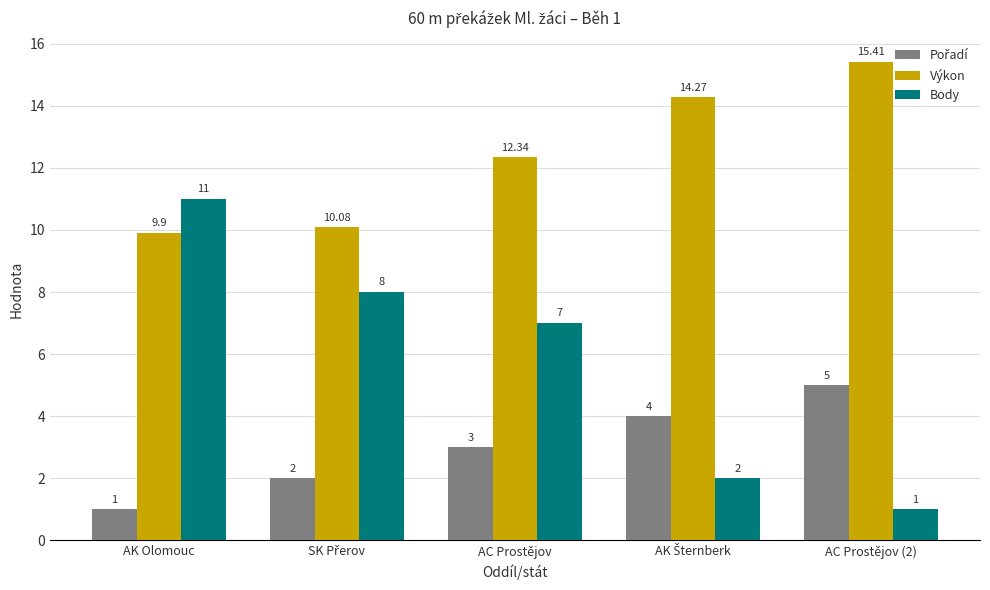

What is the spread (max minus min) of values at AC Prostějov (2)?

14.4